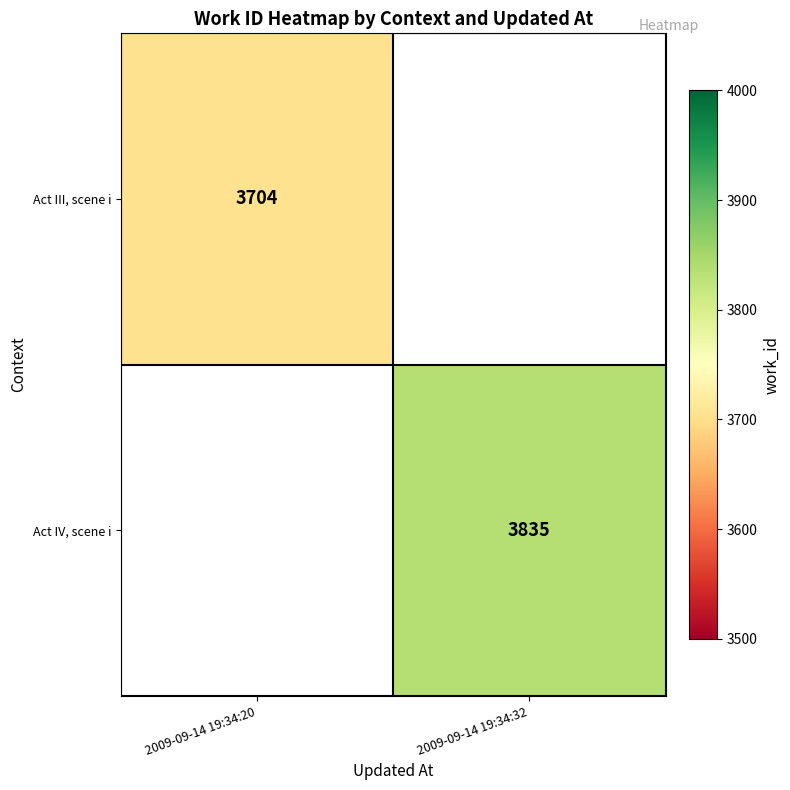

The Act IV, scene i series shows 3835 at 2009-09-14 19:34:32. True or false?

True